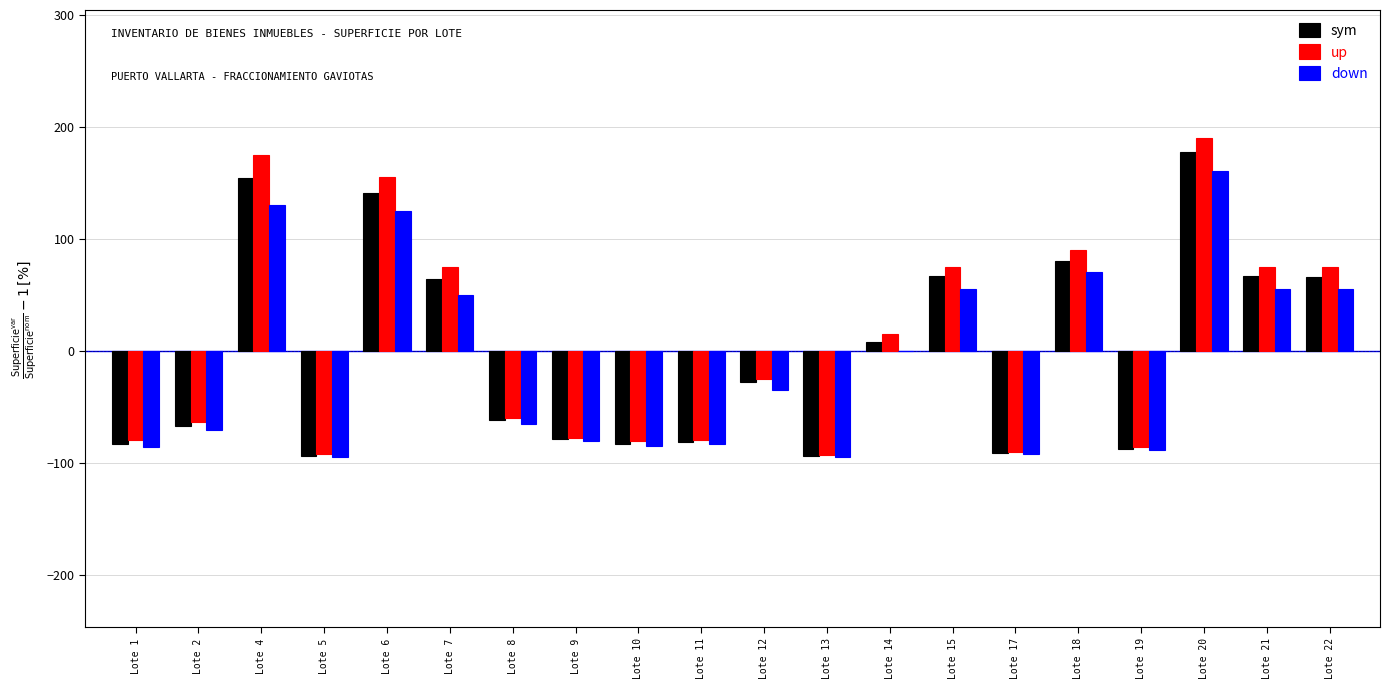

Which series has the largest range (max minus min)?

up